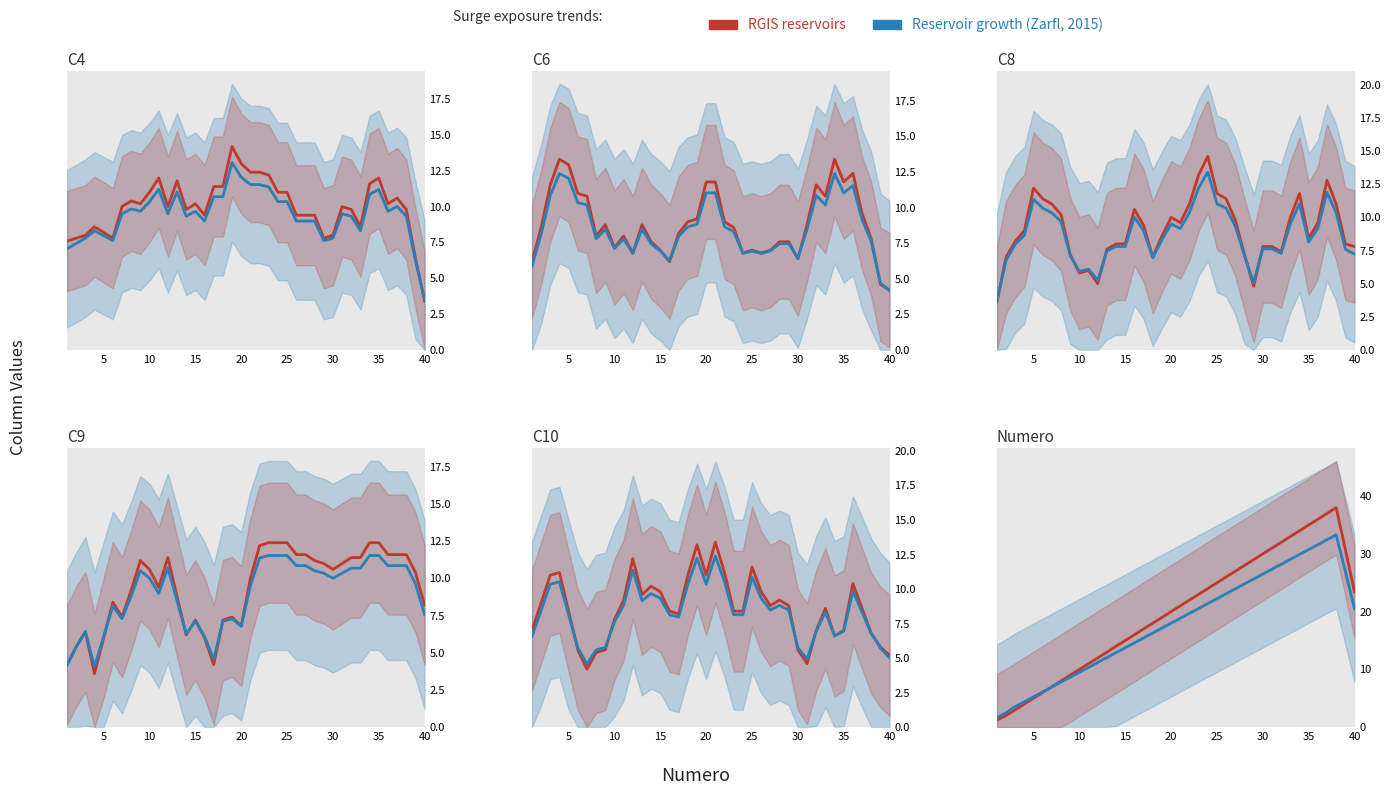

Is this an area chart (filled region under the line)?

No